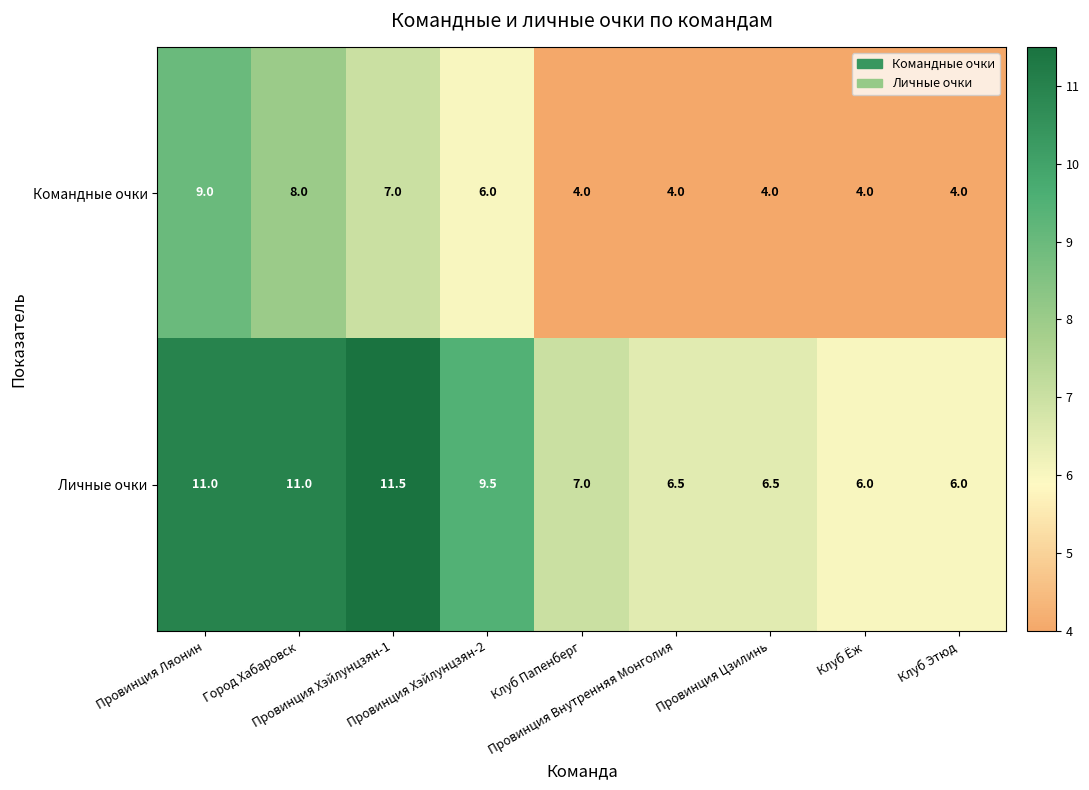

What is the difference between the maximum and minimum values in the Командные очки series?

5.0